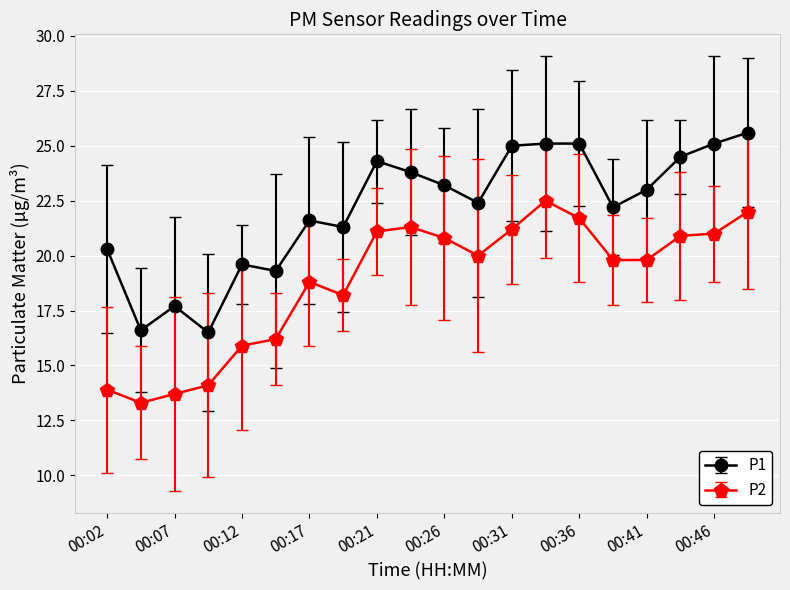

What is the lowest value of the P2 series?

13.3